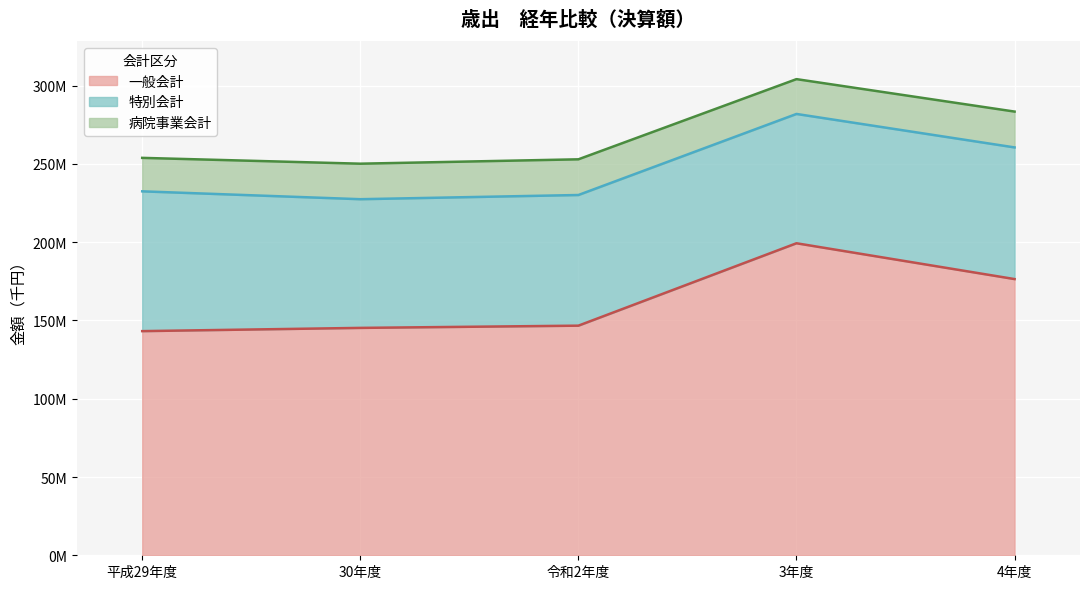

What is the difference between the 特別会計 values at 30年度 and 4年度?

1899895